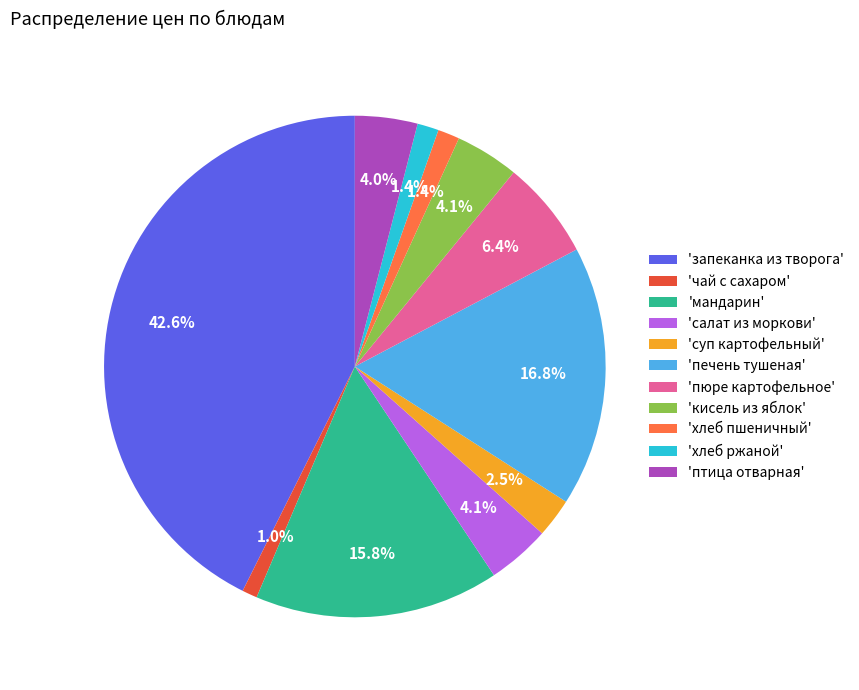

Which slice is the largest?

'запеканка из творога'